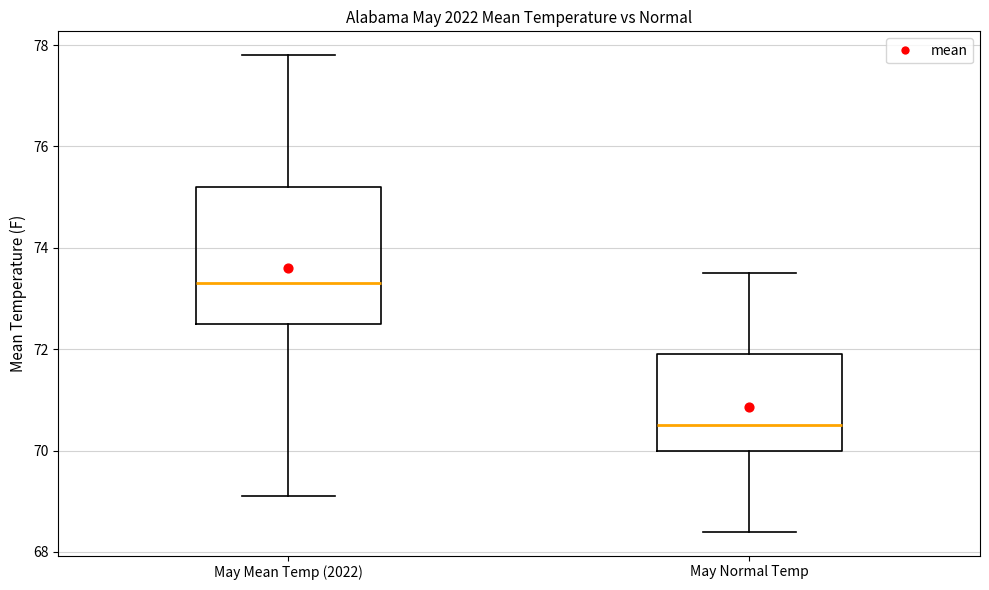

Reading left to right, transcribe this box plot: for each box, give where its median line is, the range the box spans, and where its two whiskers end, as read against the y-axis. The values are not printed on the chart, so give them approximately, as read against the axis.

May Mean Temp (2022): median 73.4, box 72.6 to 75.2, whiskers 69.2 to 77.8
May Normal Temp: median 70.6, box 70.0 to 72.0, whiskers 68.4 to 73.6